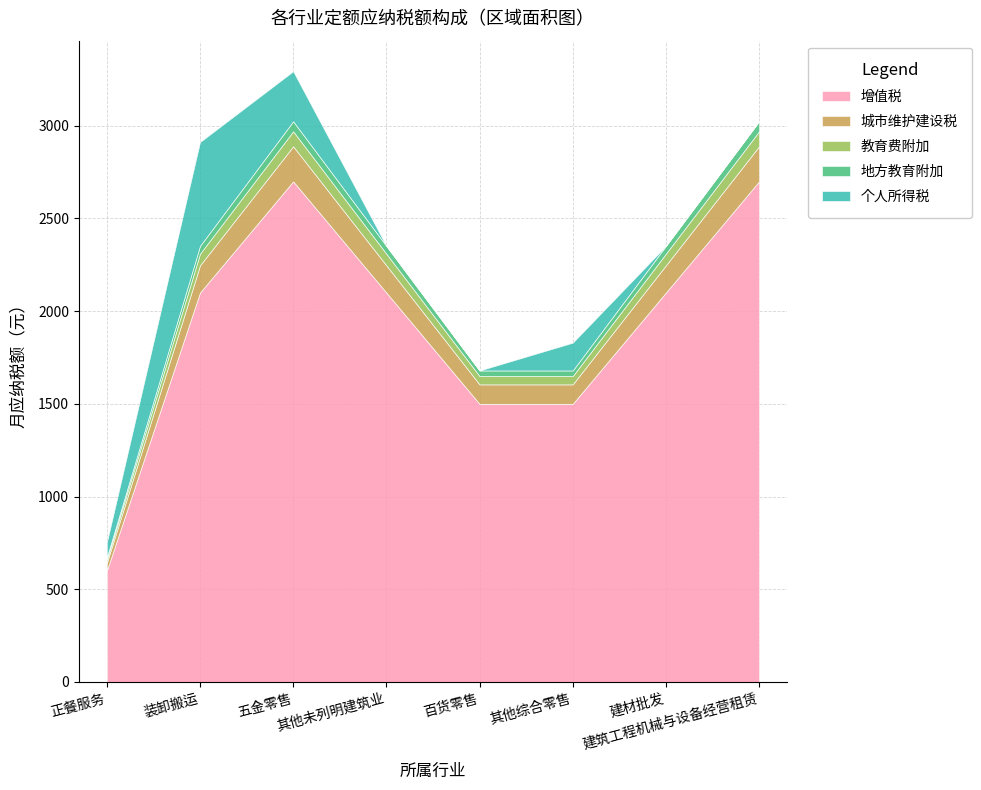

What is the total value across all series at 百货零售?

1680